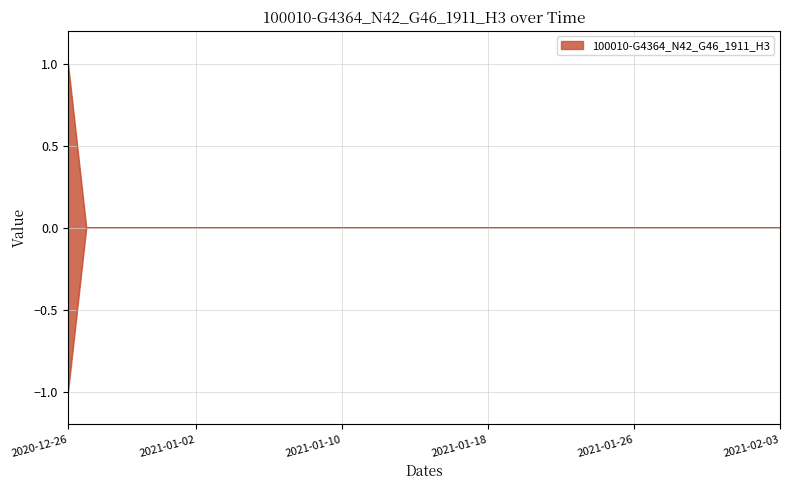

Reading right to left, transcribe all the data shown in this chart.

2021-02-03=0	2021-02-02=0	2021-02-01=0	2021-01-31=0	2021-01-30=0	2021-01-29=0	2021-01-28=0	2021-01-27=0	2021-01-26=0	2021-01-25=0	2021-01-24=0	2021-01-23=0	2021-01-22=0	2021-01-21=0	2021-01-20=0	2021-01-19=0	2021-01-18=0	2021-01-17=0	2021-01-16=0	2021-01-15=0	2021-01-14=0	2021-01-13=0	2021-01-12=0	2021-01-11=0	2021-01-10=0	2021-01-09=0	2021-01-08=0	2021-01-07=0	2021-01-06=0	2021-01-05=0	2021-01-04=0	2021-01-03=0	2021-01-02=0	2021-01-01=0	2020-12-31=0	2020-12-30=0	2020-12-29=0	2020-12-28=0	2020-12-27=0	2020-12-26=1